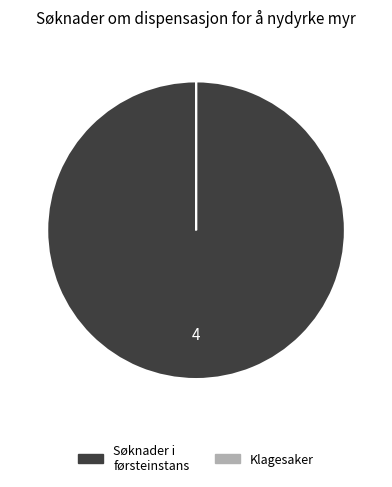

Is there any slice that represents more than half of the pie?

Yes